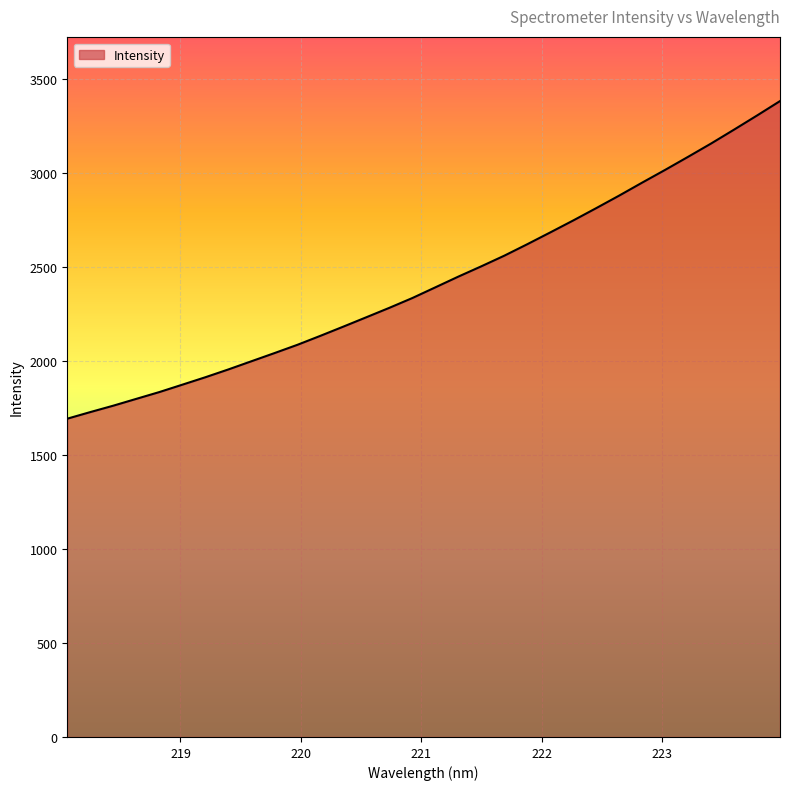

How many lines are shown in the chart?

1